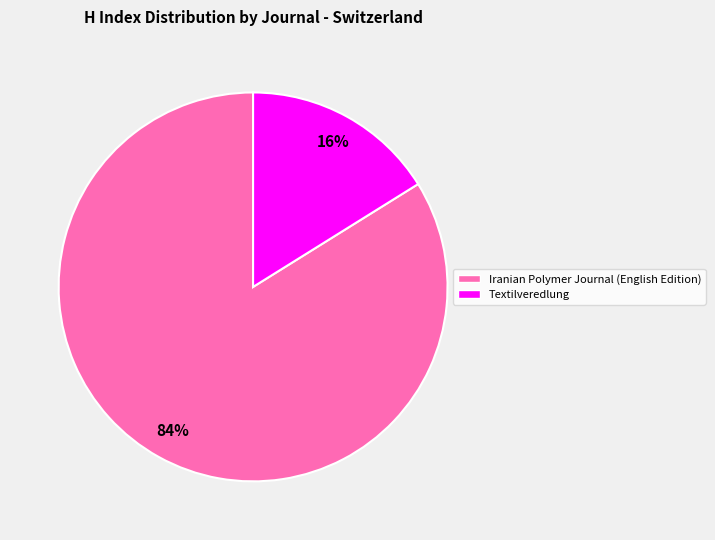

Approximately how many times larger is the value at Iranian Polymer Journal (English Edition) compared to Textilveredlung?

5.2